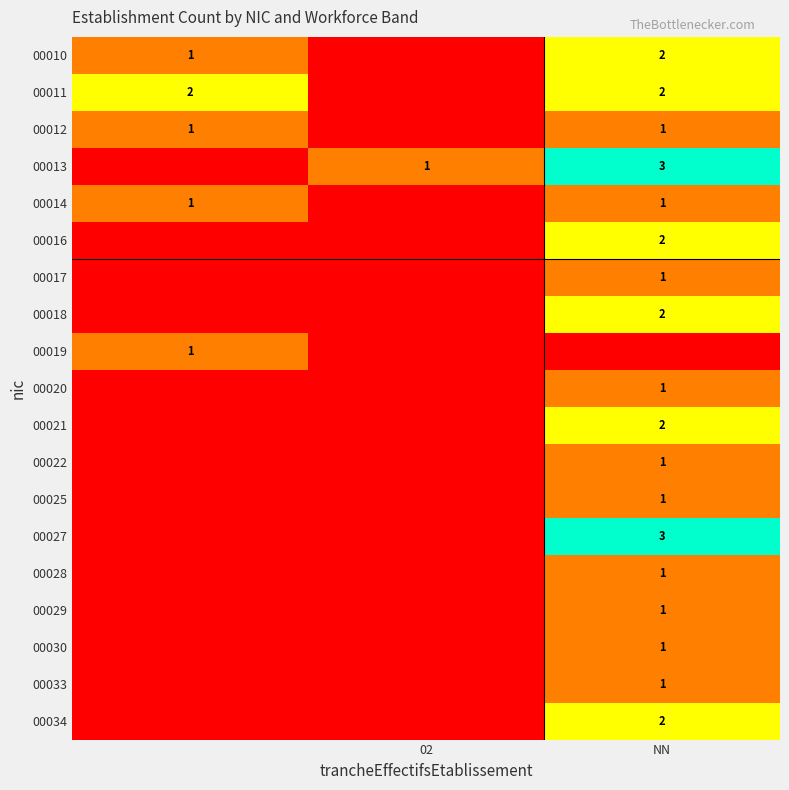

The 00018 series shows 1 at NN. True or false?

False